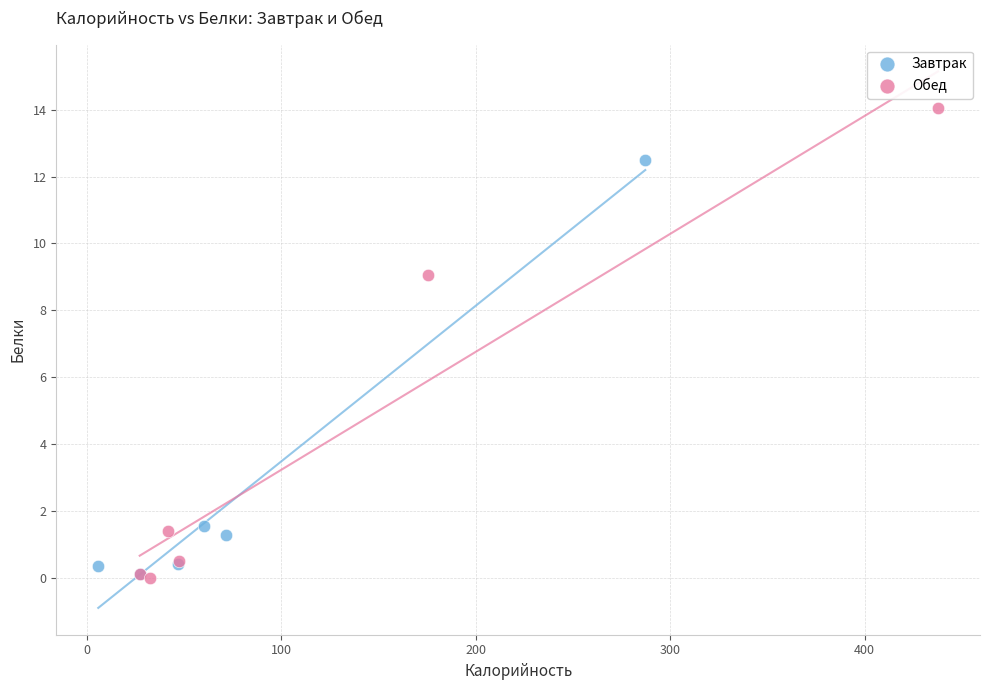

Which series has the largest Y range (max minus min)?

Обед